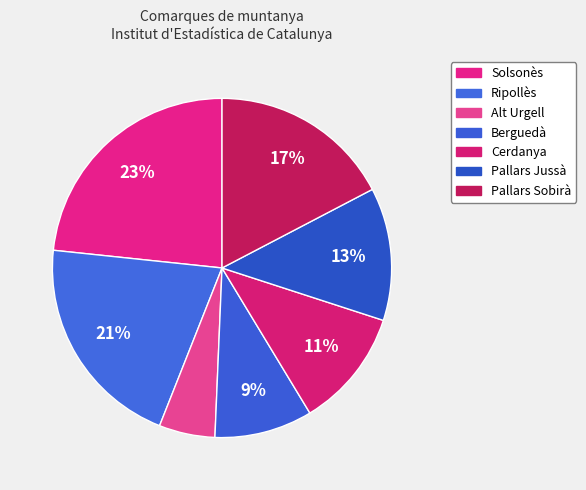

To the nearest percent, what is the combined percentage of Cerdanya and Alt Urgell?

17%